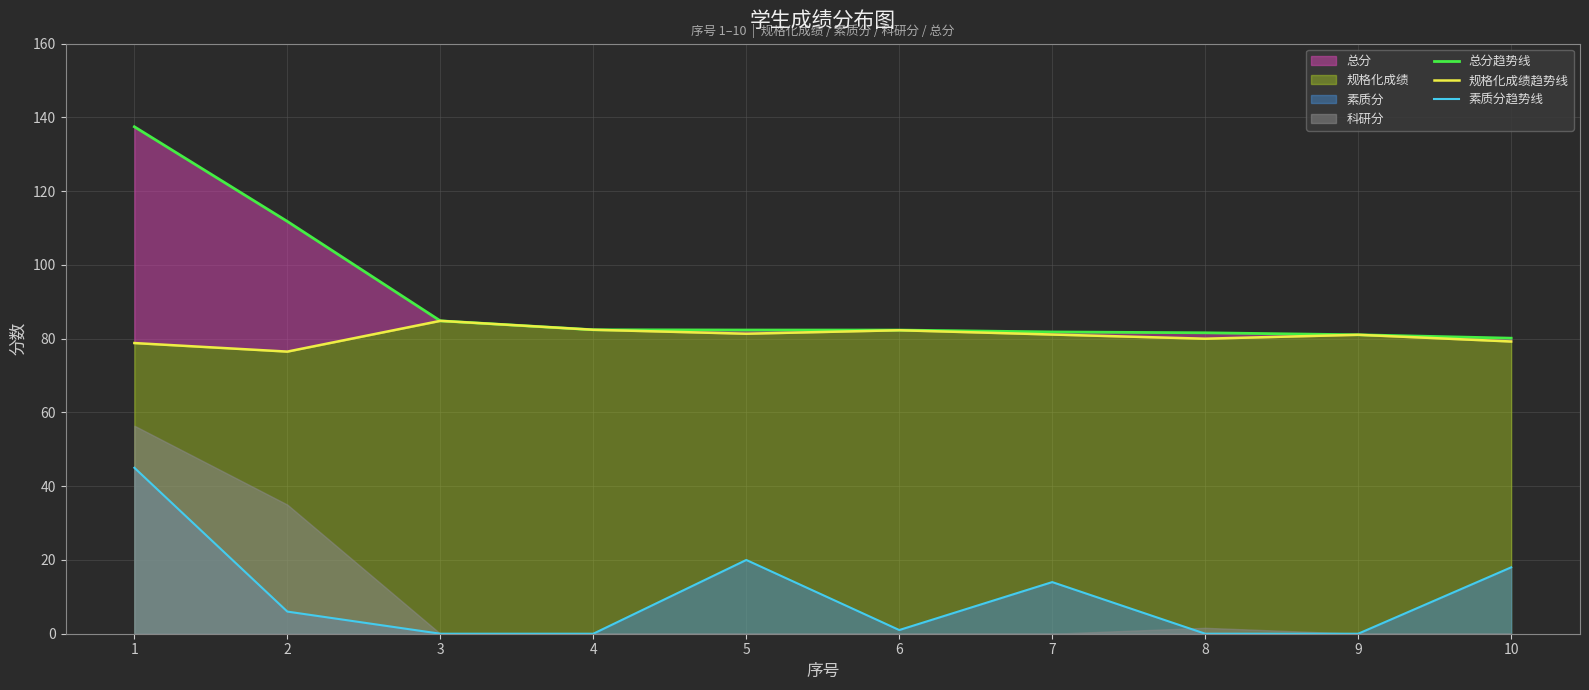

Rank the categories by 规格化成绩趋势线 value from lowest to highest.

2, 1, 10, 8, 9, 7, 5, 6, 4, 3